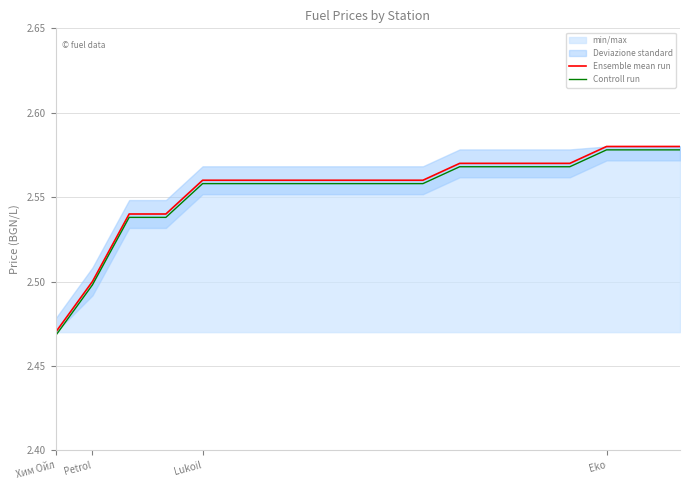

Which category has the lowest value in the Controll run series?

Хим Ойл